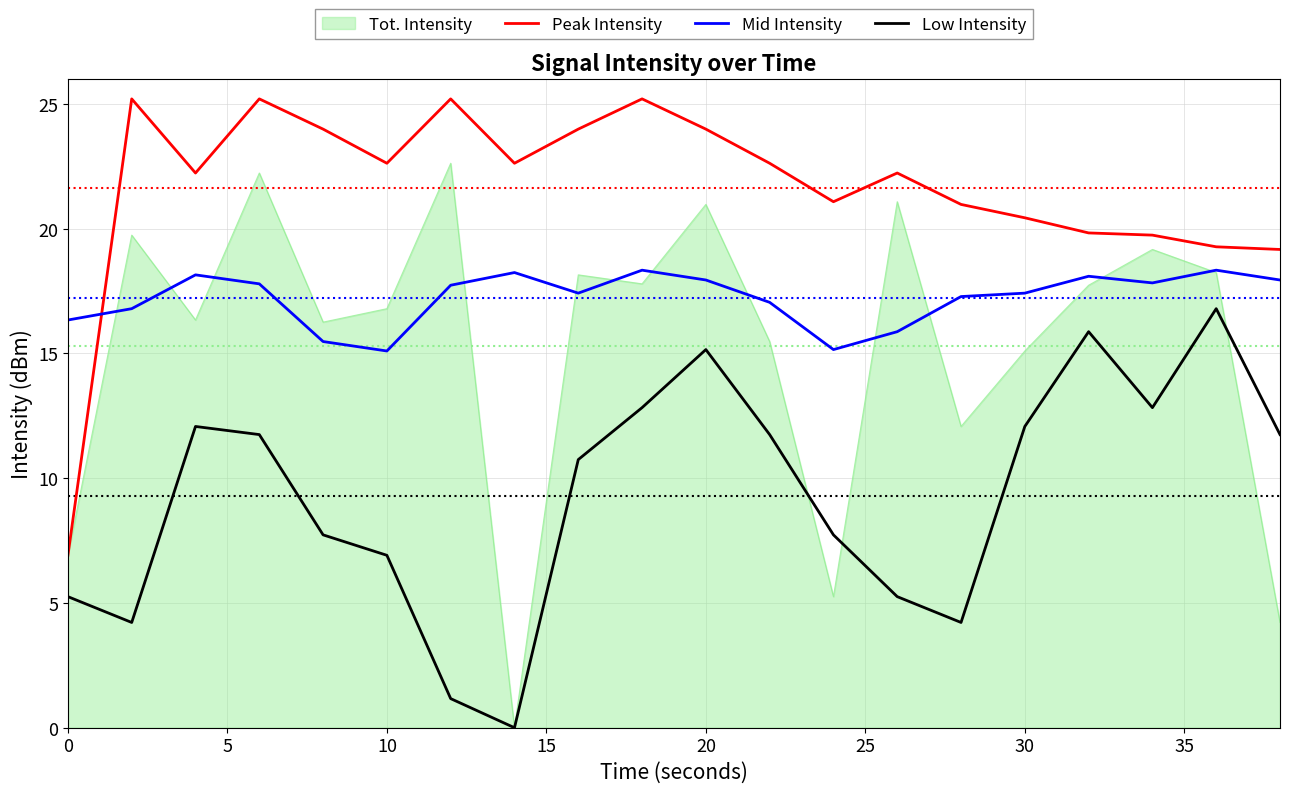

How many lines are shown in the chart?

4